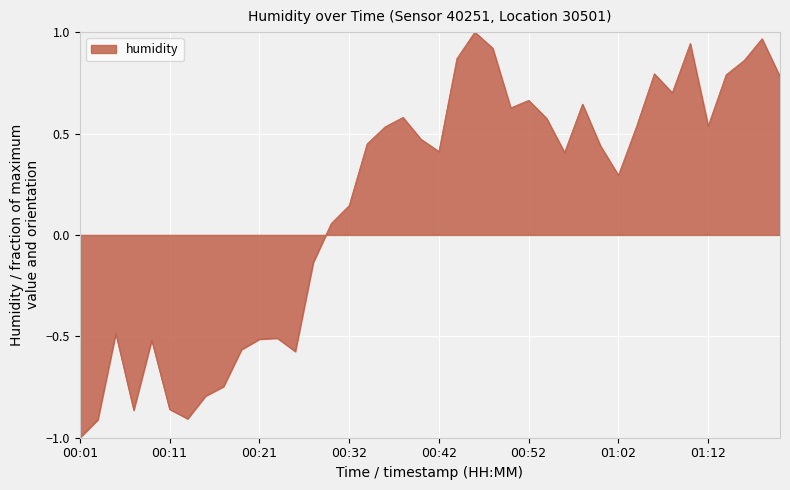

What is the difference between the maximum and minimum values?

2.0